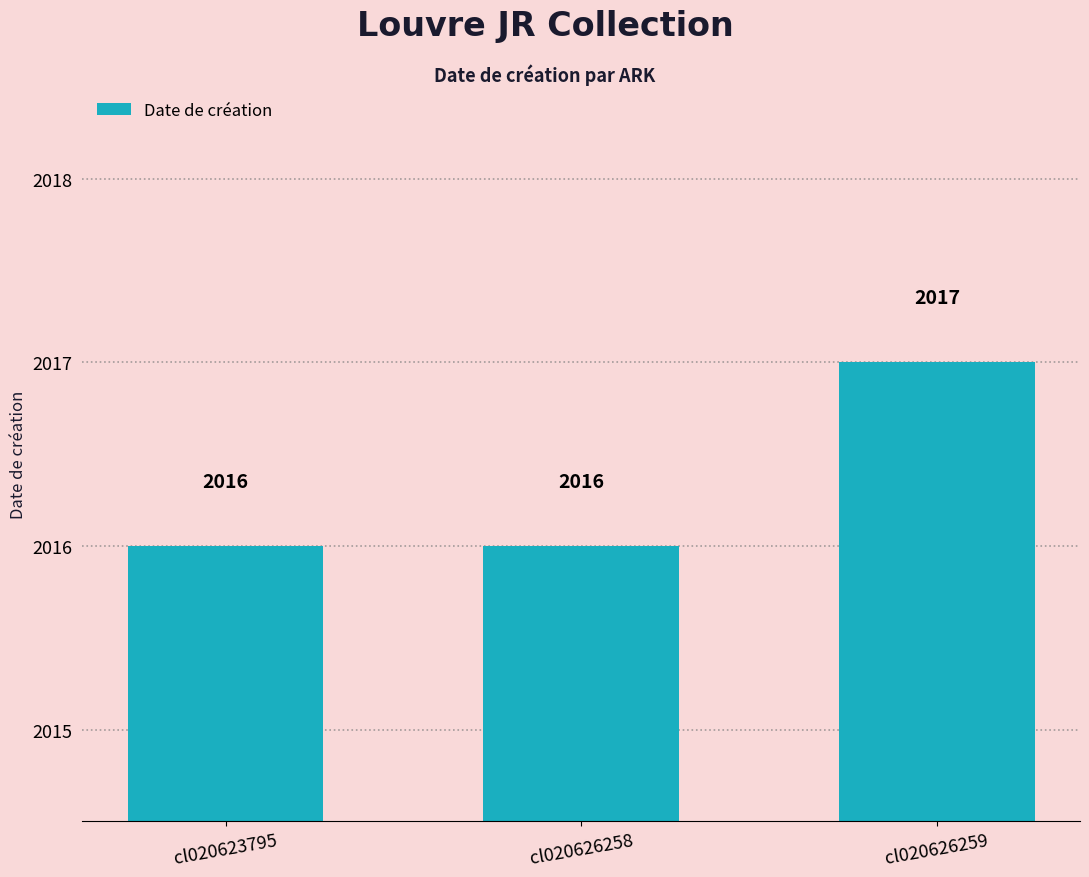

Which has a higher value, cl020623795 or cl020626259?

cl020626259